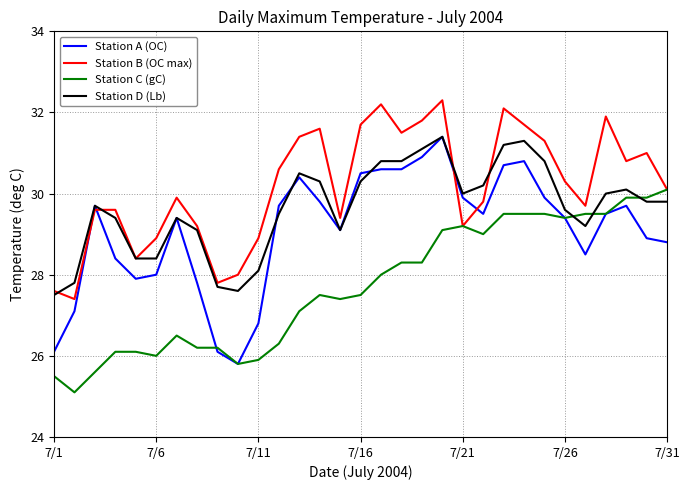

Which series has the largest range (max minus min)?

Station A (OC)